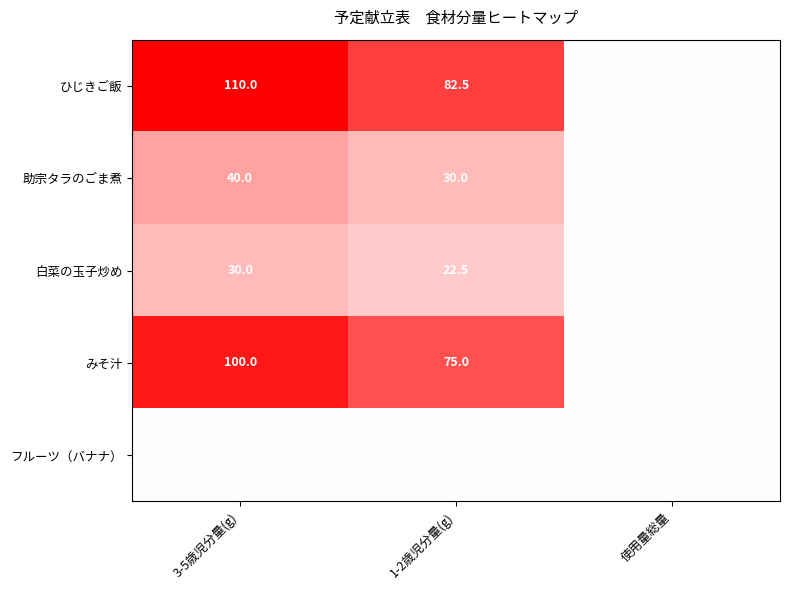

How many 助宗タラのごま煮 values are between 0 and 40?

3